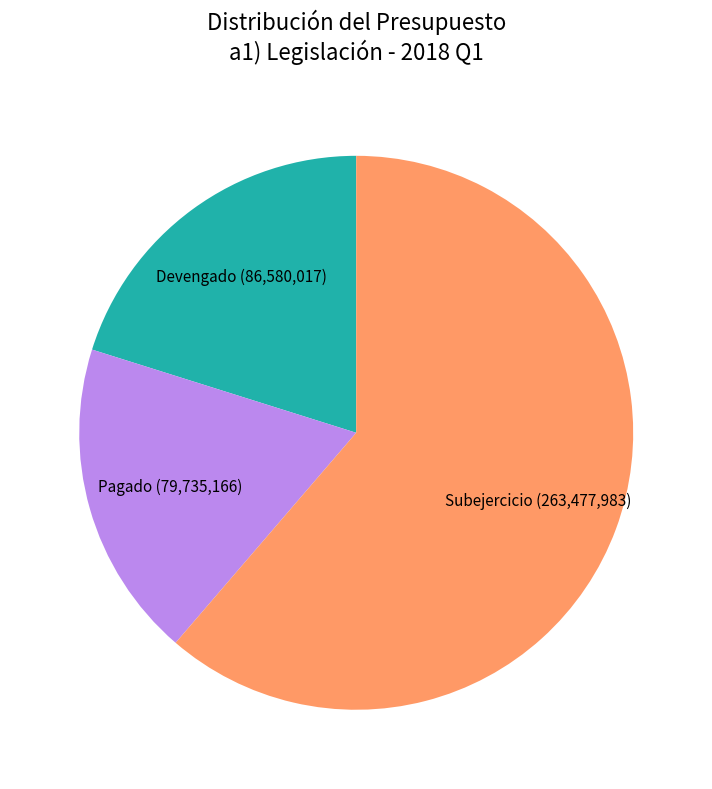

Is there any slice that represents more than half of the pie?

Yes